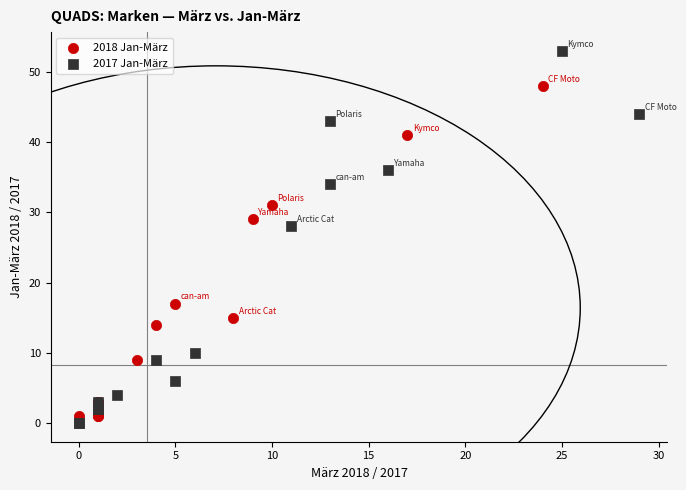

Which series contains the highest Y value?

2017 Jan-März